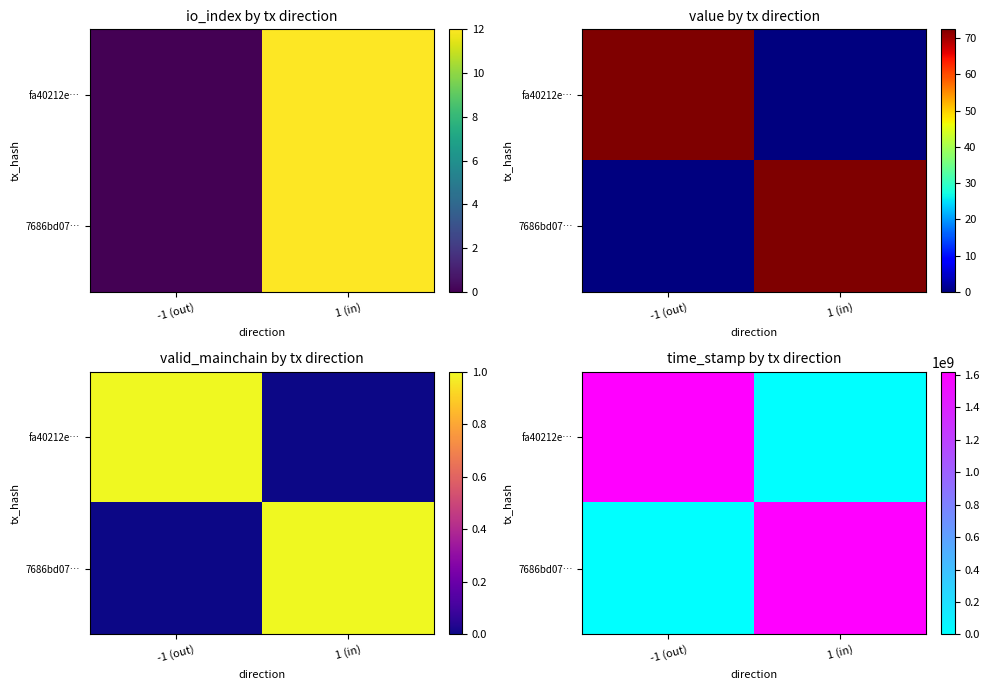

Which has a higher value, -1 (out) or 1 (in)?

-1 (out)